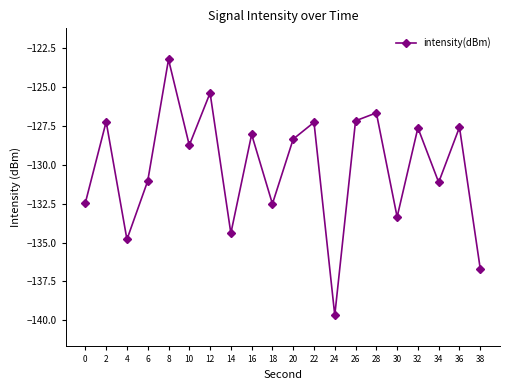

How many distinct data groups are displayed?

1